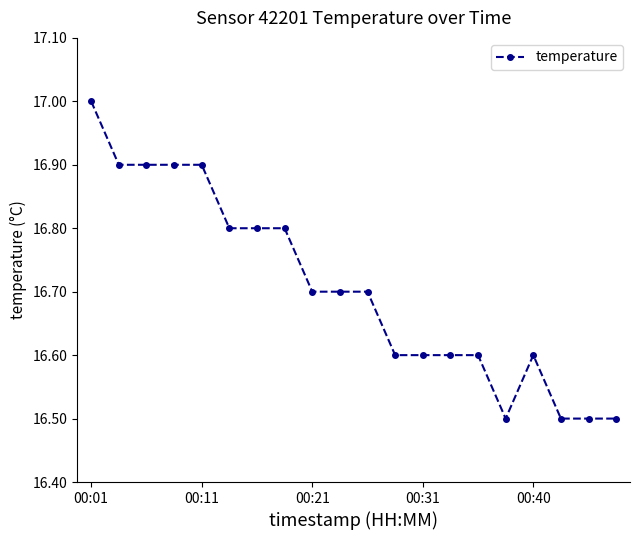

What is the maximum value shown in the chart?

17.0